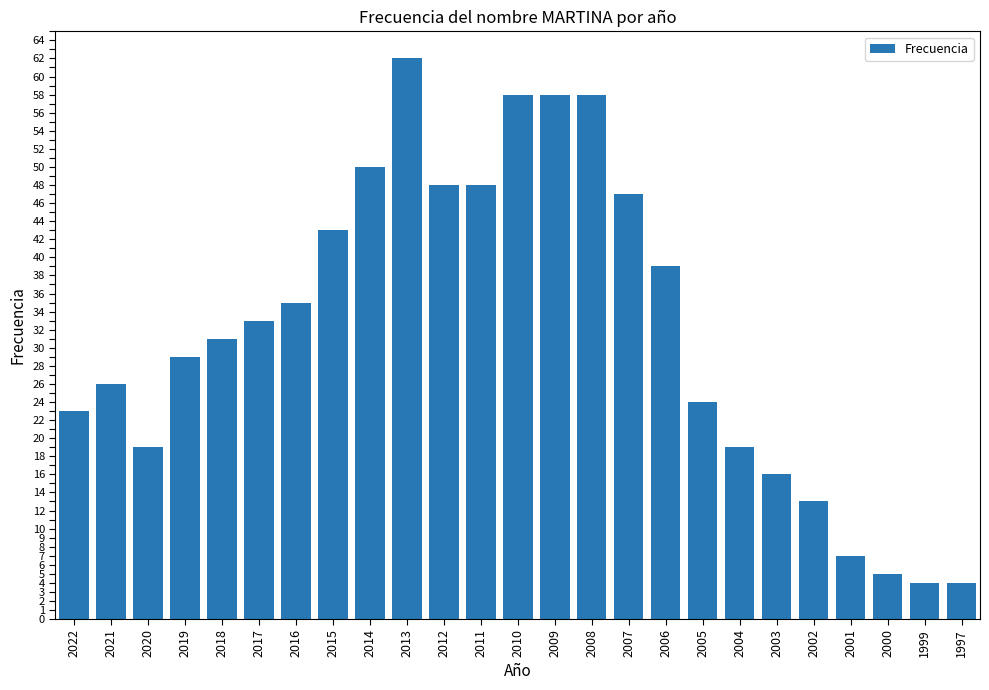

What is the maximum value shown in the chart?

62